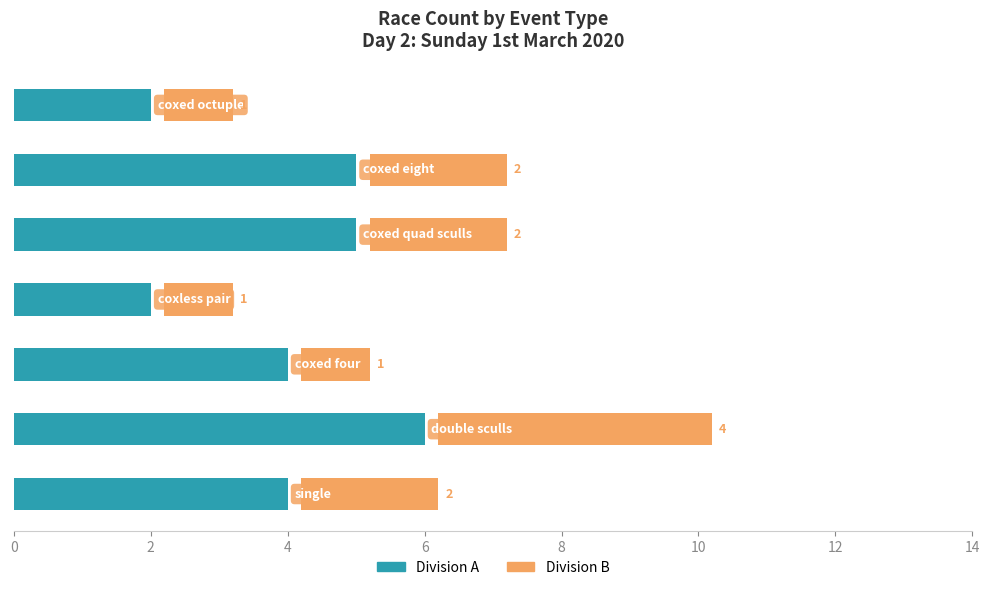

At how many categories does at least one series exceed 3?

5